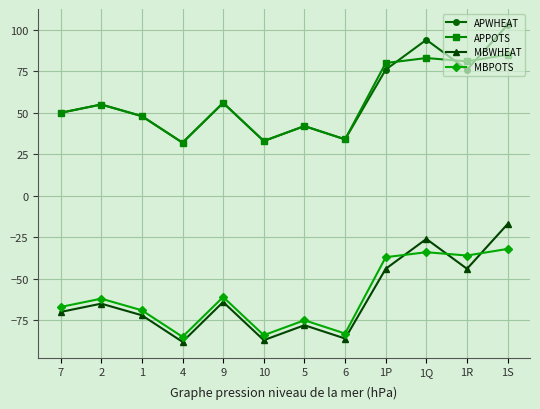

True or false: MBWHEAT and MBPOTS cross at least once.

True